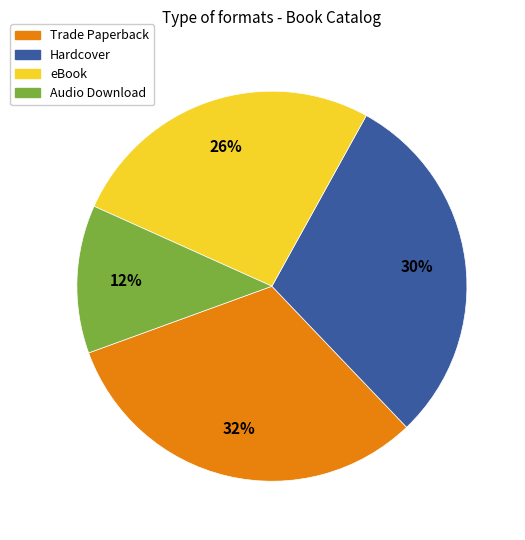

Combined, do Audio Download and eBook account for over 50%?

No